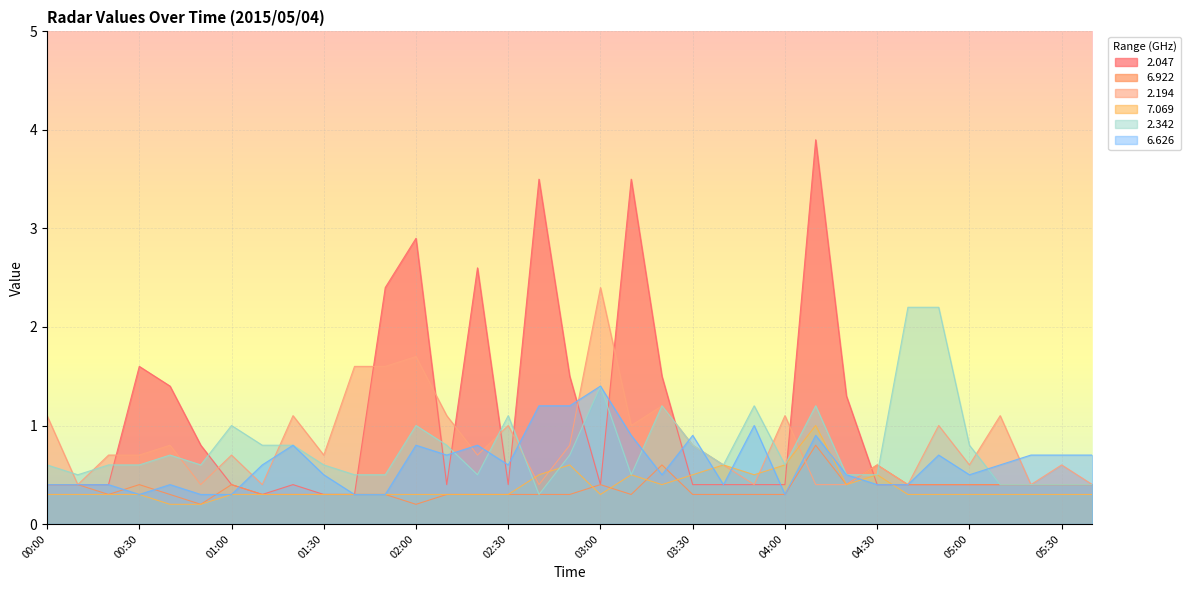

What is the difference between the second highest and second lowest values in the 2.342 series?

1.8